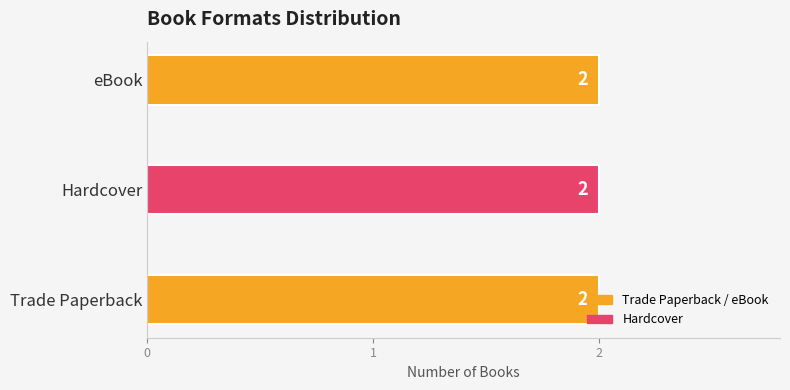

True or false: Hardcover has a value of 31482391 at I Lived on Butterfly Hill.

False